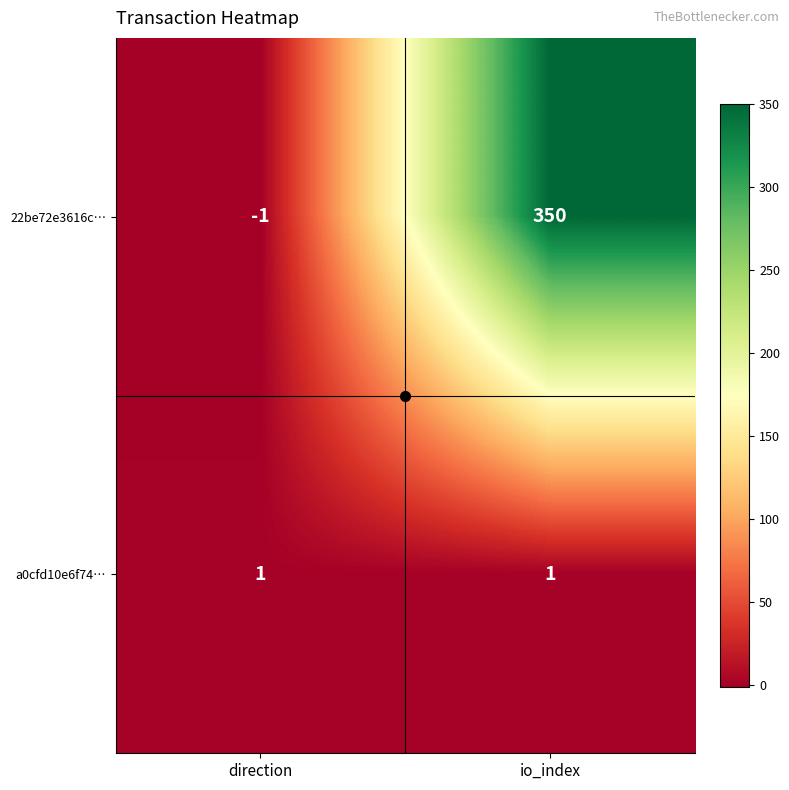

What is the smallest value displayed?

-1